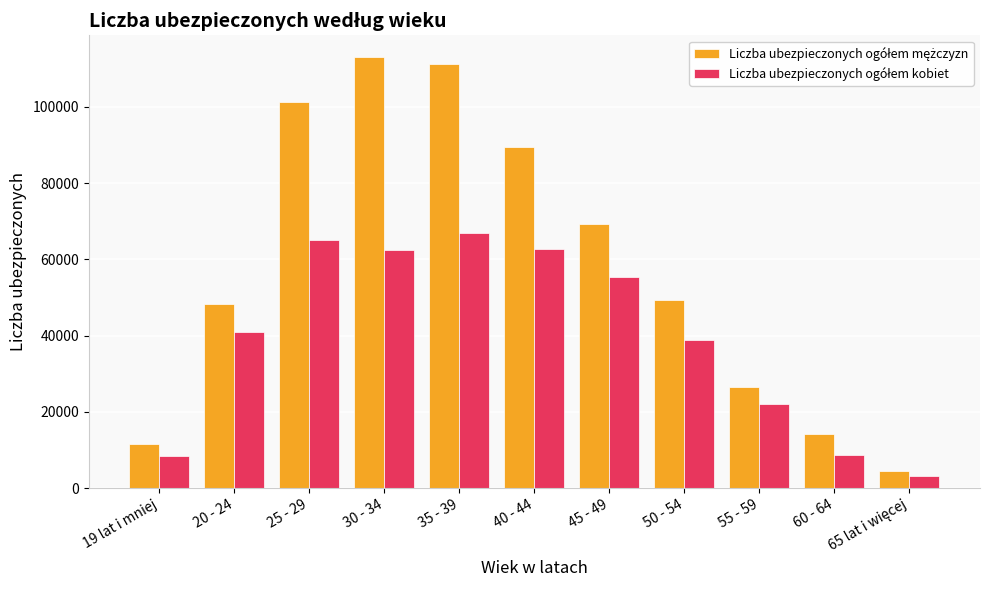

What is the total value across all series at 20 - 24?

89253